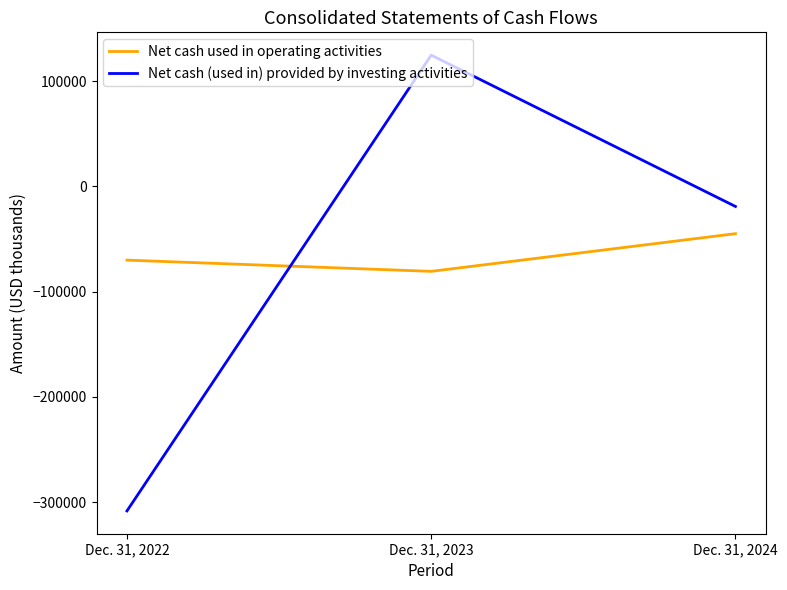

Is this an area chart (filled region under the line)?

No